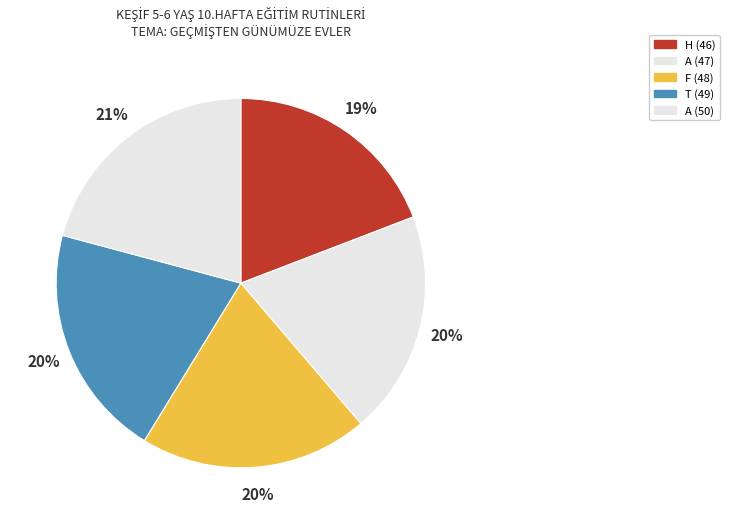

How many segments does this pie chart have?

5